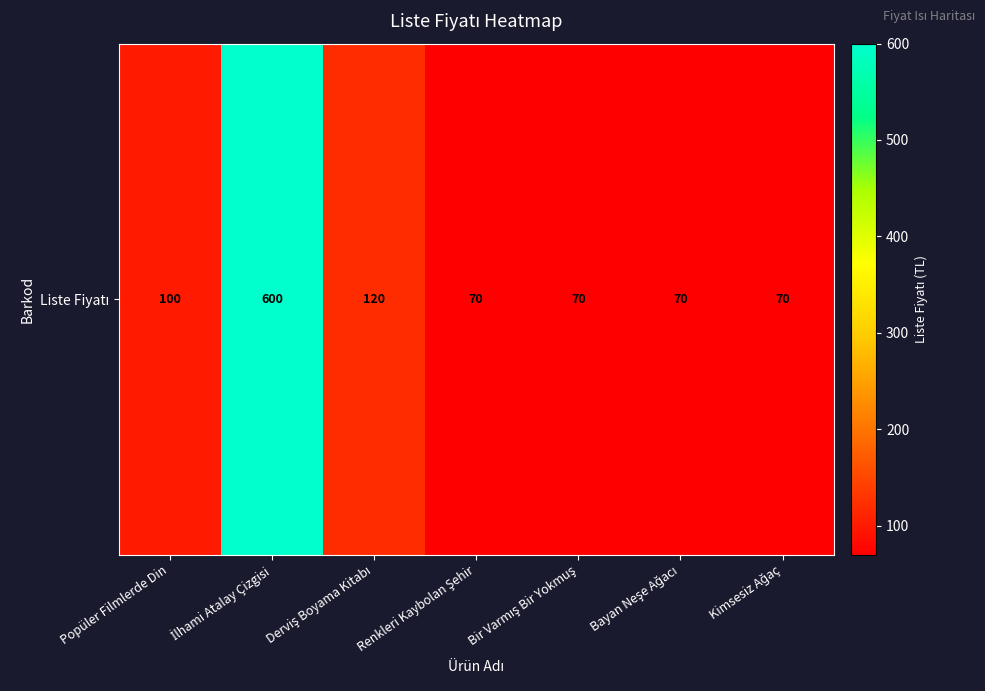

What is the change in value from İlhami Atalay Çizgisi to Kimsesiz Ağaç?

-530